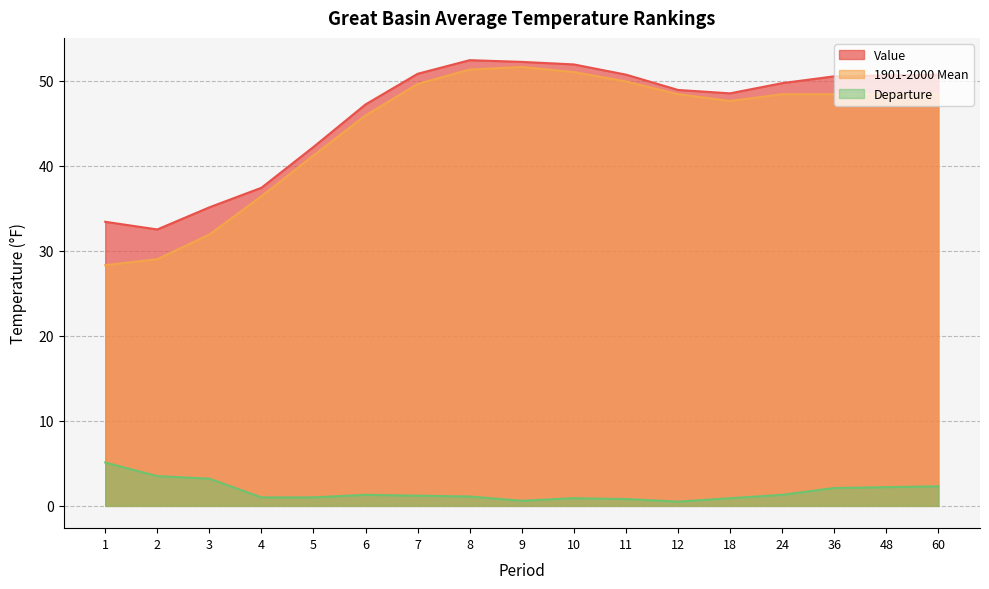

How many data points does each series have?

17